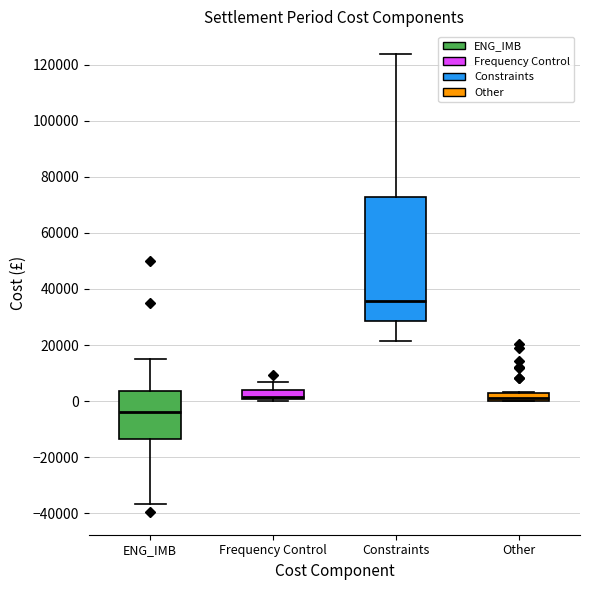

Where is the upper edge of the box for Frequency Control on the y-axis? The values are not printed on the chart, so give them approximately, as read against the axis.

4000